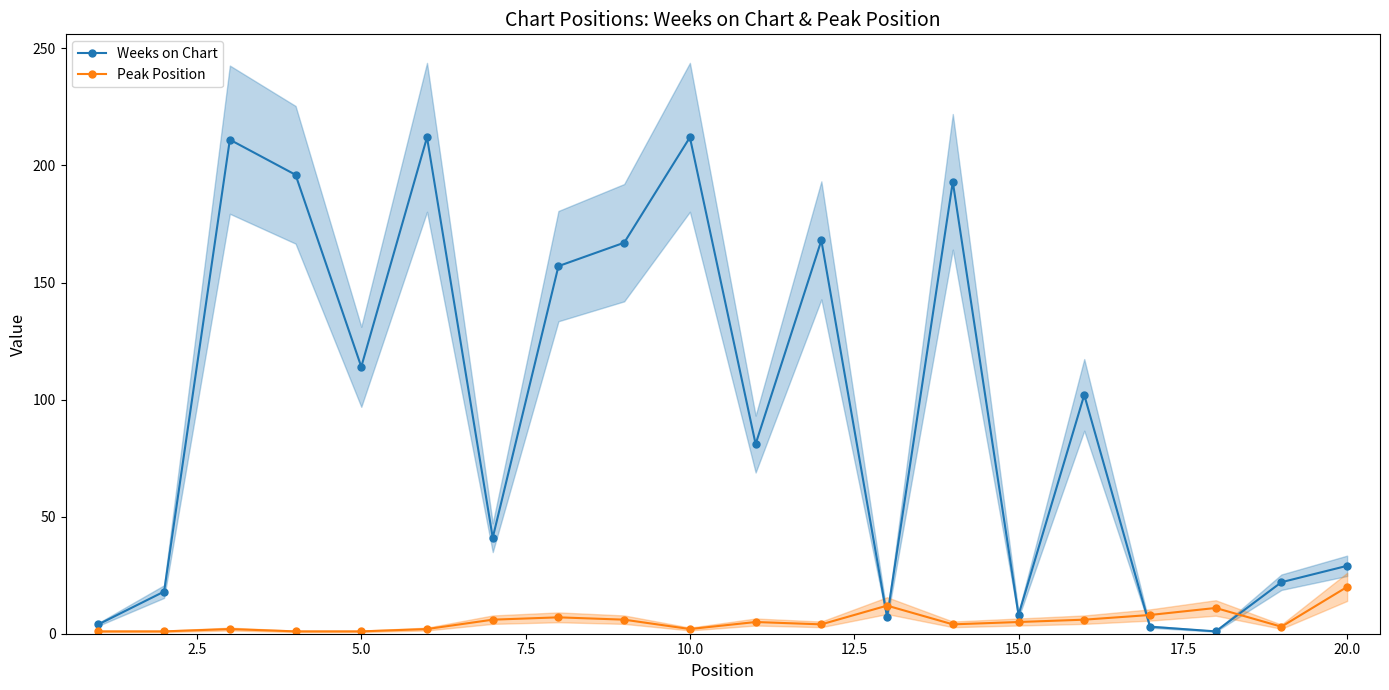

What is the smallest value displayed?

1